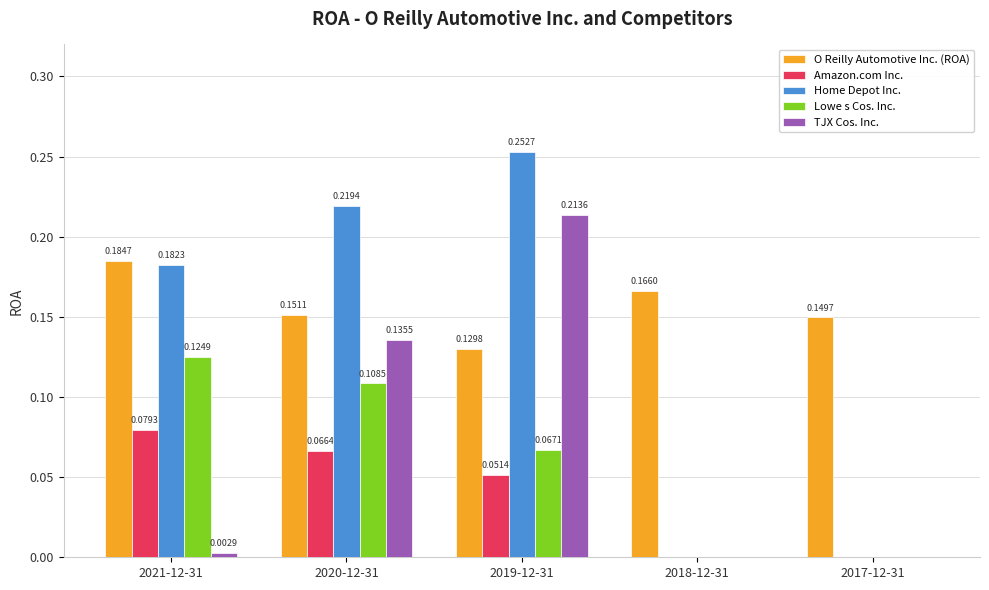

Which series has the largest total across all categories?

O Reilly Automotive Inc. (ROA)